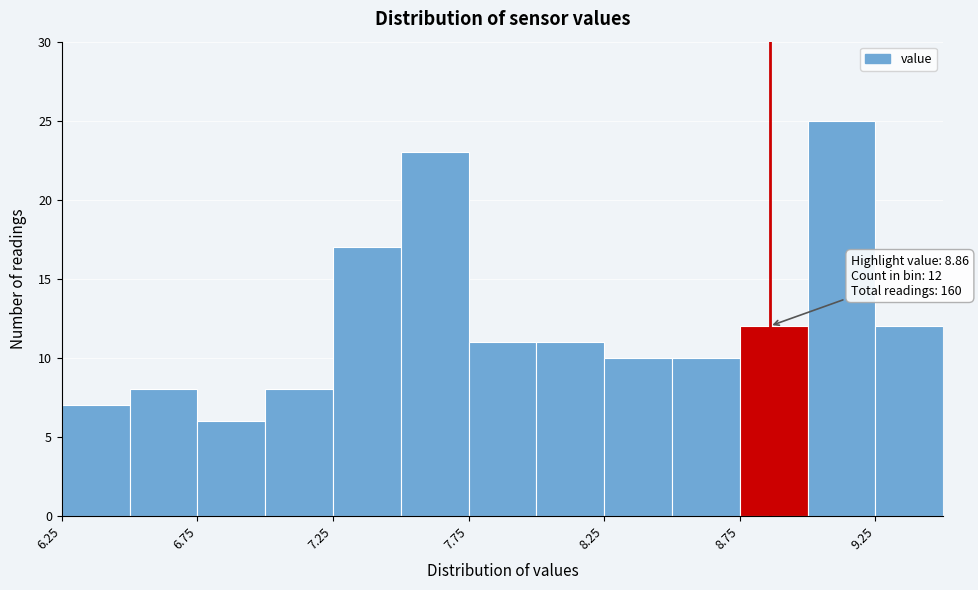

Which range on the x-axis has the tallest bar?

9.00 to 9.25